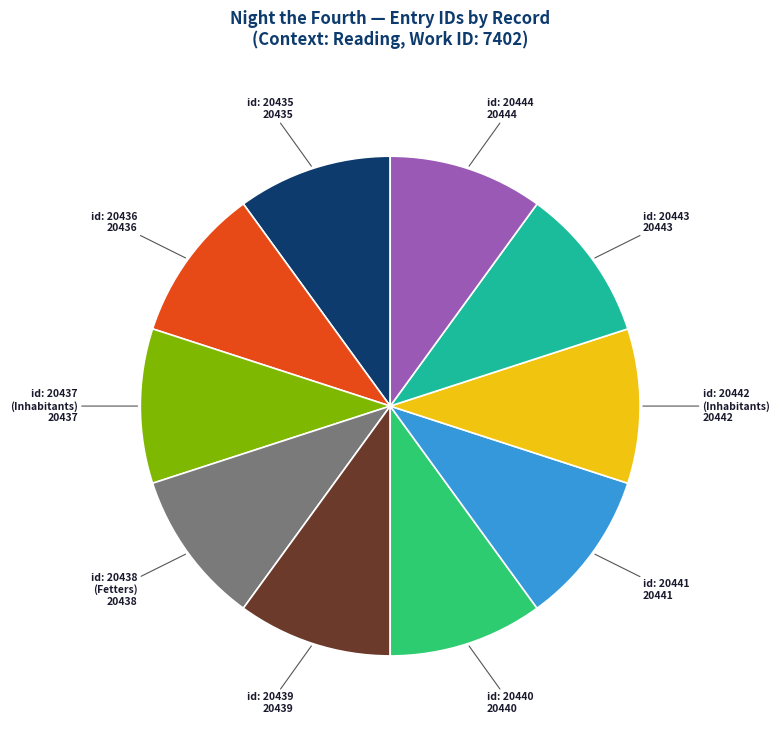

Do id: 20437 (Inhabitants) and id: 20444 together represent more than half of the pie?

No